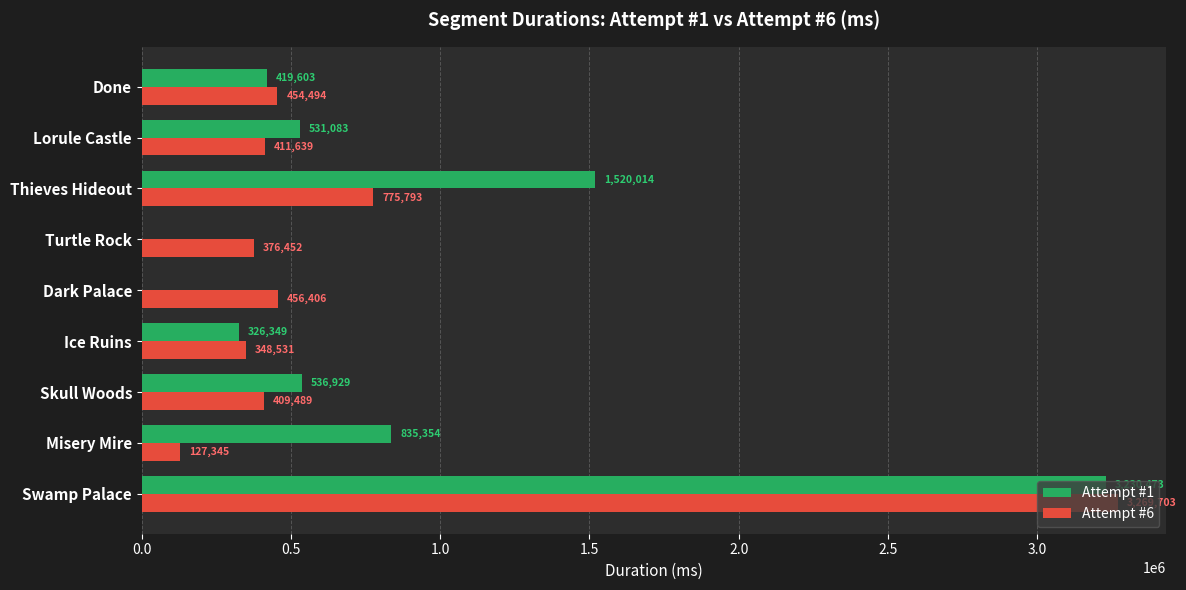

Which series changed the most between Swamp Palace and Thieves Hideout?

Attempt #6